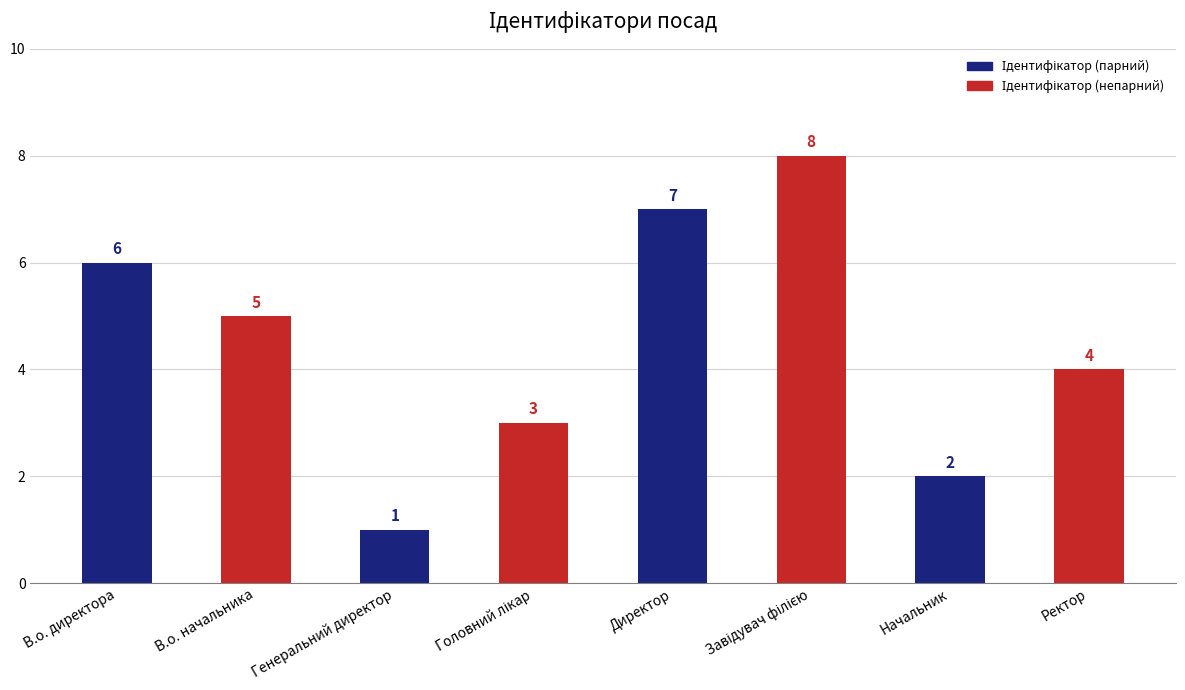

Reading left to right, list all the values displayed in this chart.

6	5	1	3	7	8	2	4